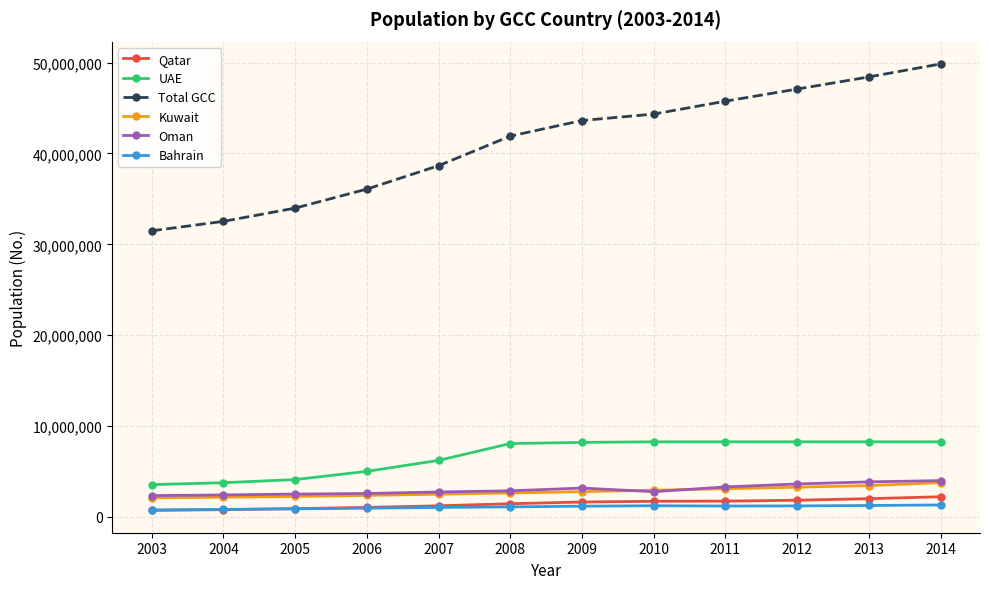

The value of Oman at 2013 is 3855206. True or false?

True